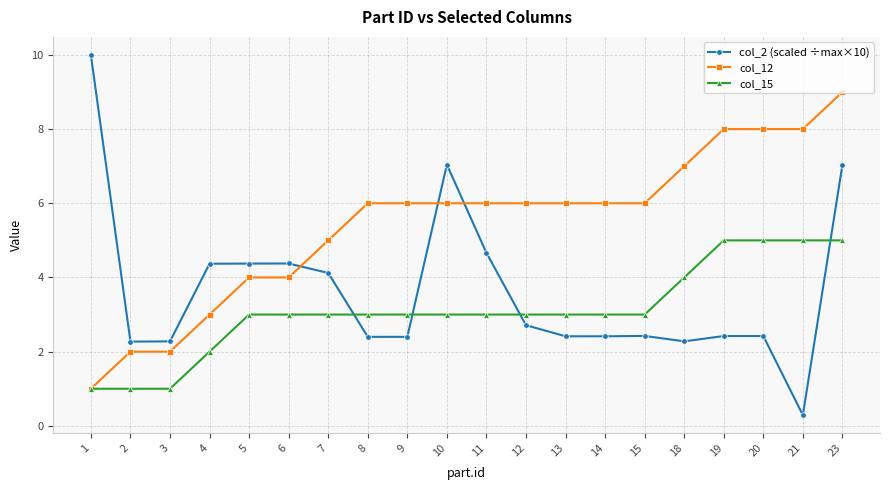

Does the chart display data point markers on the line(s)?

Yes